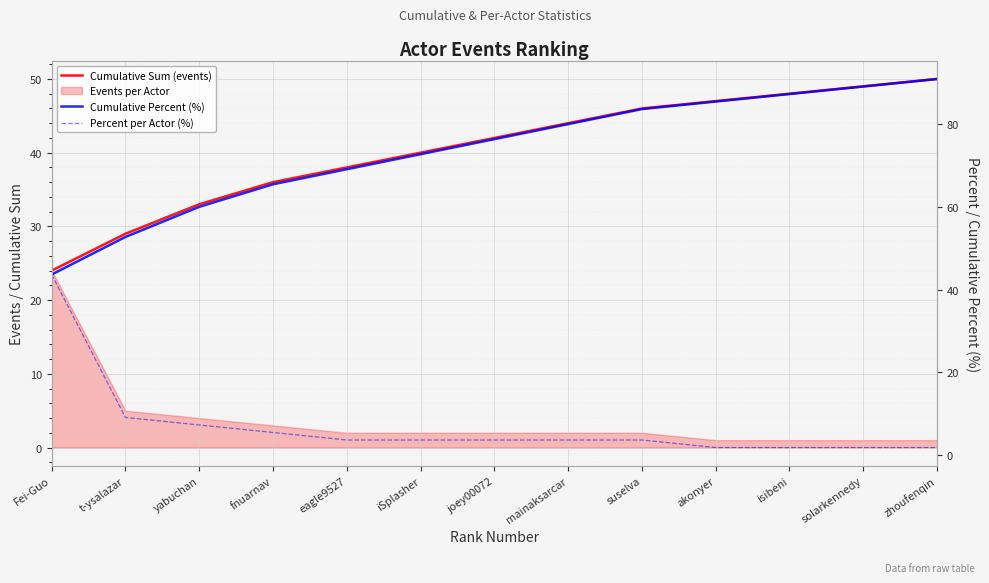

Reading left to right, what are all the values shown in this chart?

Cumulative Sum (events): 24.0	29.0	33.0	36.0	38.0	40.0	42.0	44.0	46.0	47.0	48.0	49.0	50.0
Cumulative Percent (%): 43.6	52.7	60.0	65.5	69.1	72.7	76.4	80.0	83.6	85.5	87.3	89.1	90.9
Percent per Actor (%): 43.6	9.1	7.3	5.5	3.6	3.6	3.6	3.6	3.6	1.8	1.8	1.8	1.8